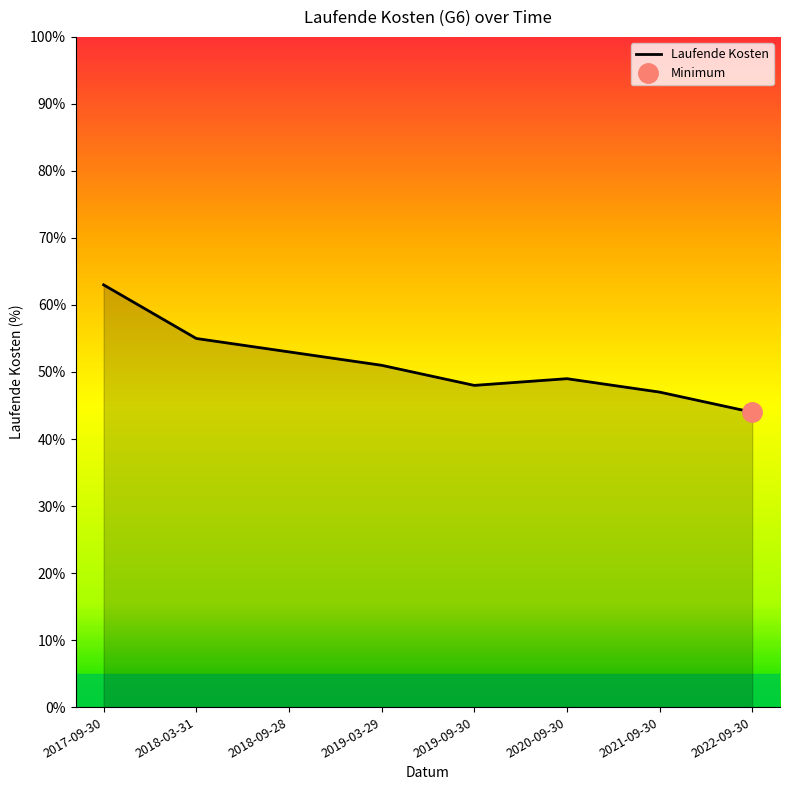

Which has a higher value, 2019-03-29 or 2018-03-31?

2018-03-31